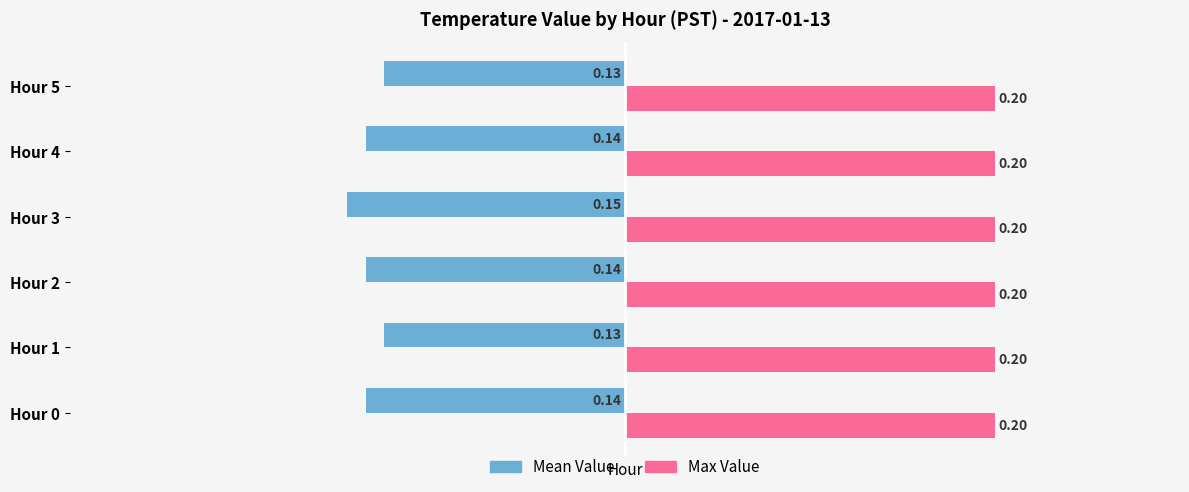

What is the maximum value for Max Value?

0.2